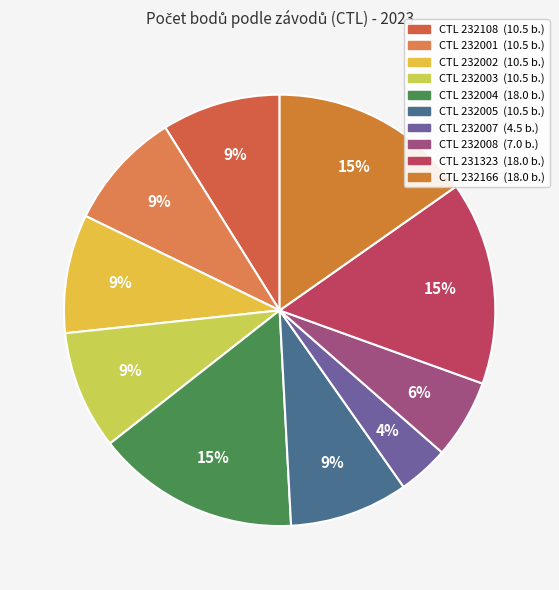

Is there any slice that represents more than half of the pie?

No